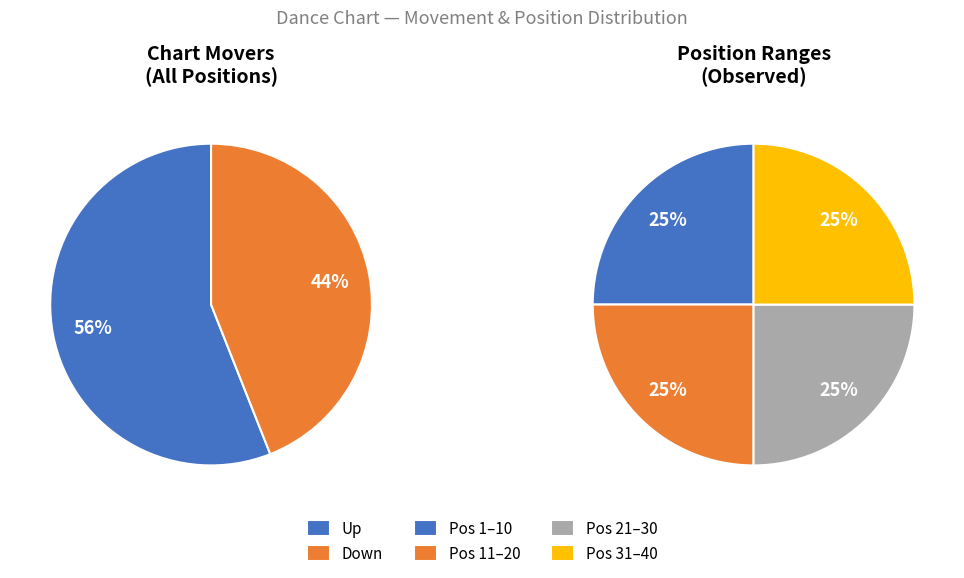

Rank the categories by value from lowest to highest.

down, up